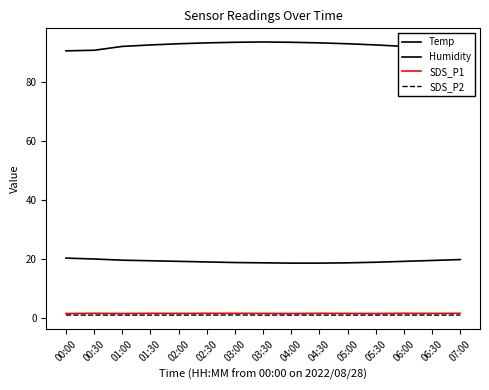

What is the label of the 15th point from the left?

07:00